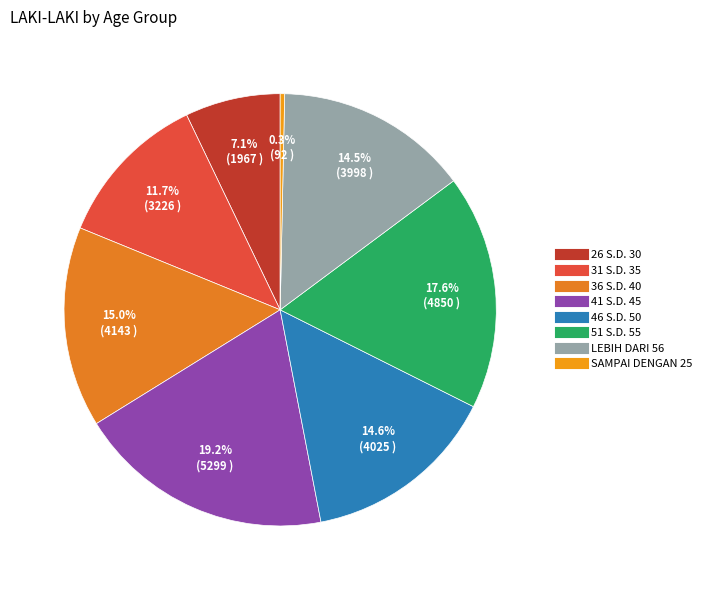

Is 46 S.D. 50 the majority of the pie?

No